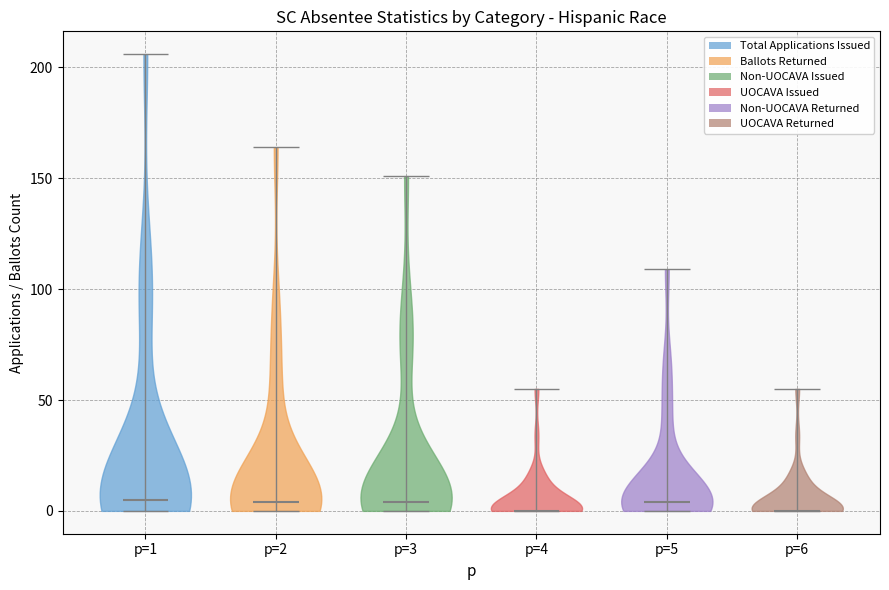

Reading left to right, read every violin against the y-axis: where its median line is, and the lowest and highest points it reaches. The values are not printed on the chart, so give them approximately, as read against the axis.

p=1: median line 5, lowest point 0, highest point 205
p=2: median line 5, lowest point 0, highest point 165
p=3: median line 5, lowest point 0, highest point 150
p=4: median line 0, lowest point 0, highest point 55
p=5: median line 5, lowest point 0, highest point 110
p=6: median line 0, lowest point 0, highest point 55